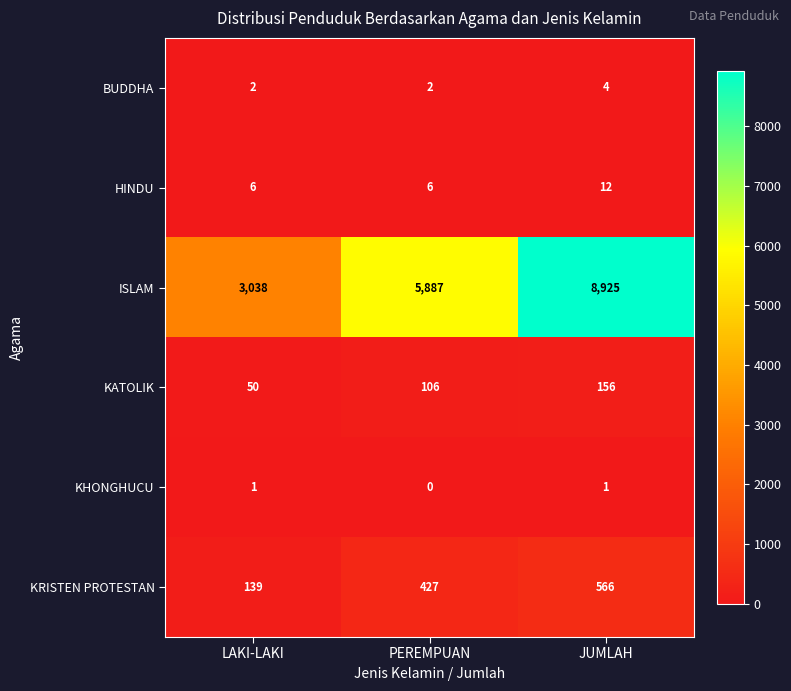

Which category has the lowest value across all series?

PEREMPUAN